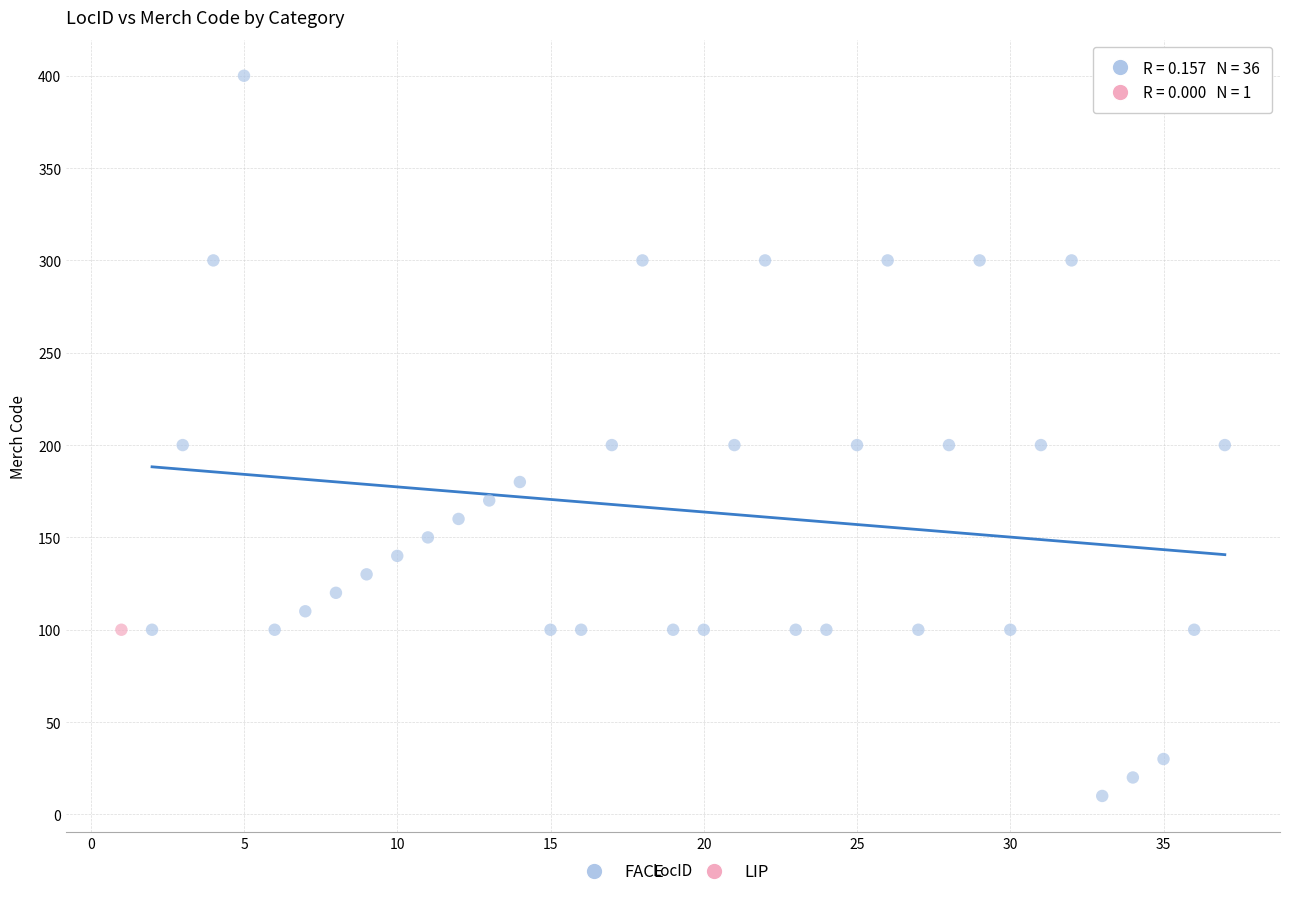

What are all the series names shown in the legend?

FACE, LIP